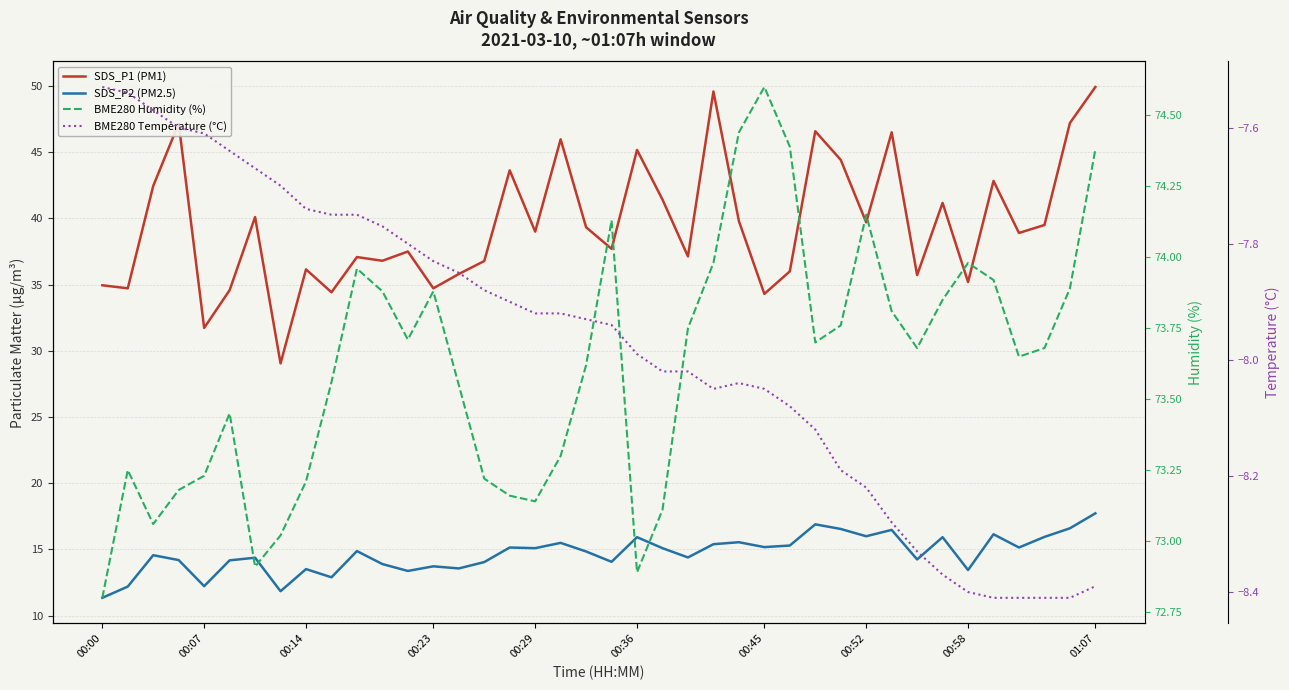

The BME280 Humidity (%) series shows 38.5 at 00:52. True or false?

False